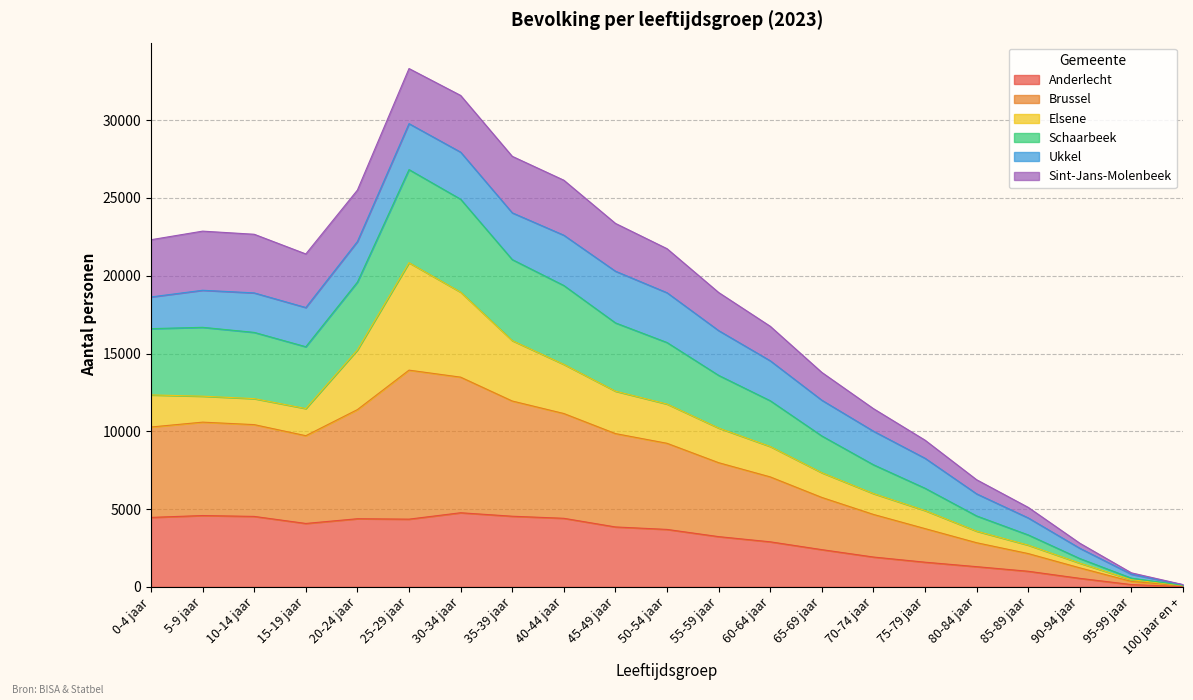

Rank the categories by Schaarbeek value from lowest to highest.

100 jaar en +, 95-99 jaar, 90-94 jaar, 85-89 jaar, 80-84 jaar, 75-79 jaar, 70-74 jaar, 65-69 jaar, 60-64 jaar, 55-59 jaar, 15-19 jaar, 50-54 jaar, 0-4 jaar, 10-14 jaar, 5-9 jaar, 45-49 jaar, 20-24 jaar, 40-44 jaar, 35-39 jaar, 30-34 jaar, 25-29 jaar